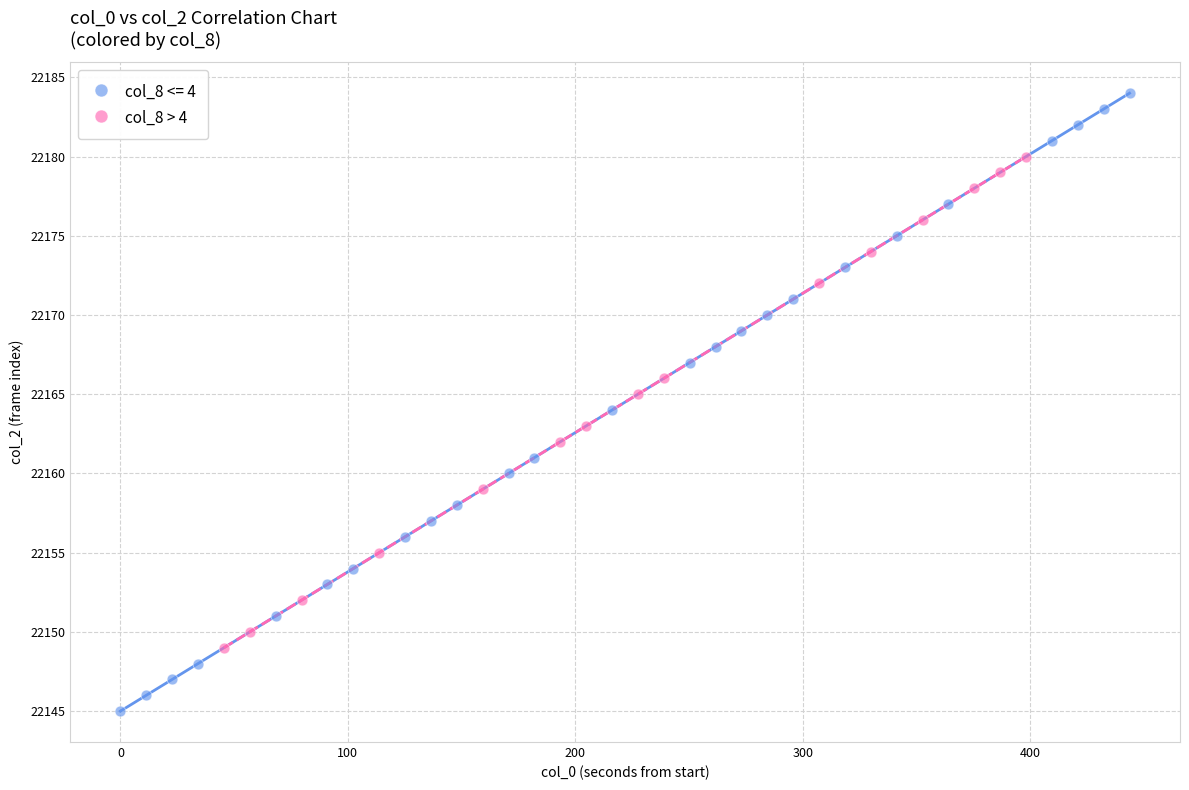

Which series contains the lowest Y value?

col_8 <= 4